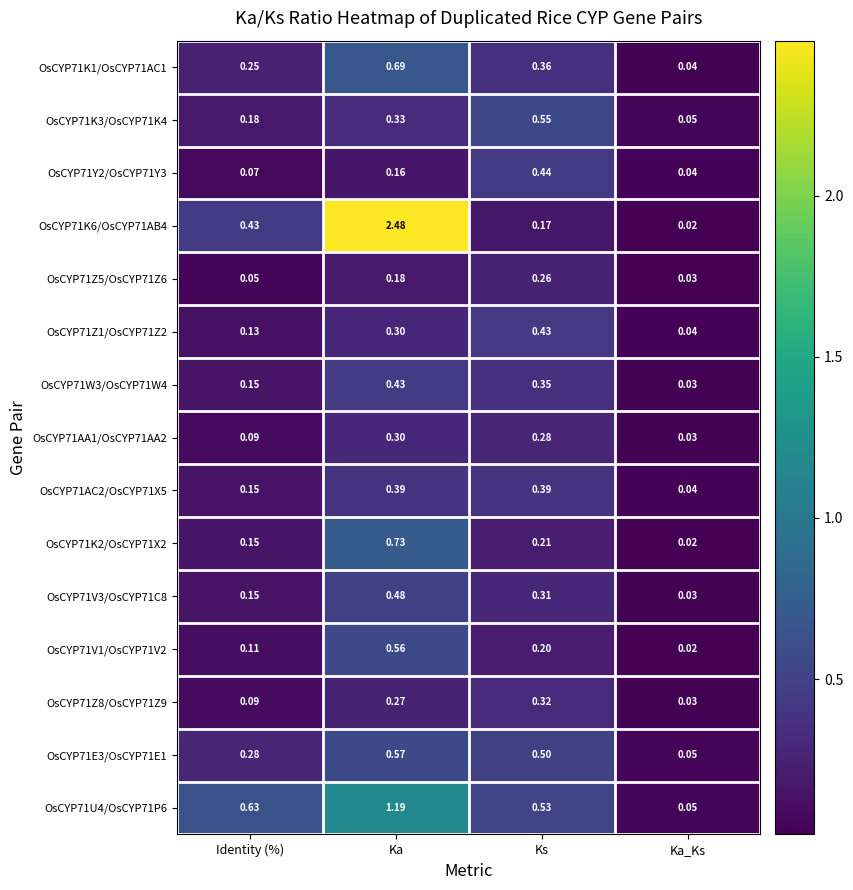

Which category has the lowest value across all series?

Ka_Ks